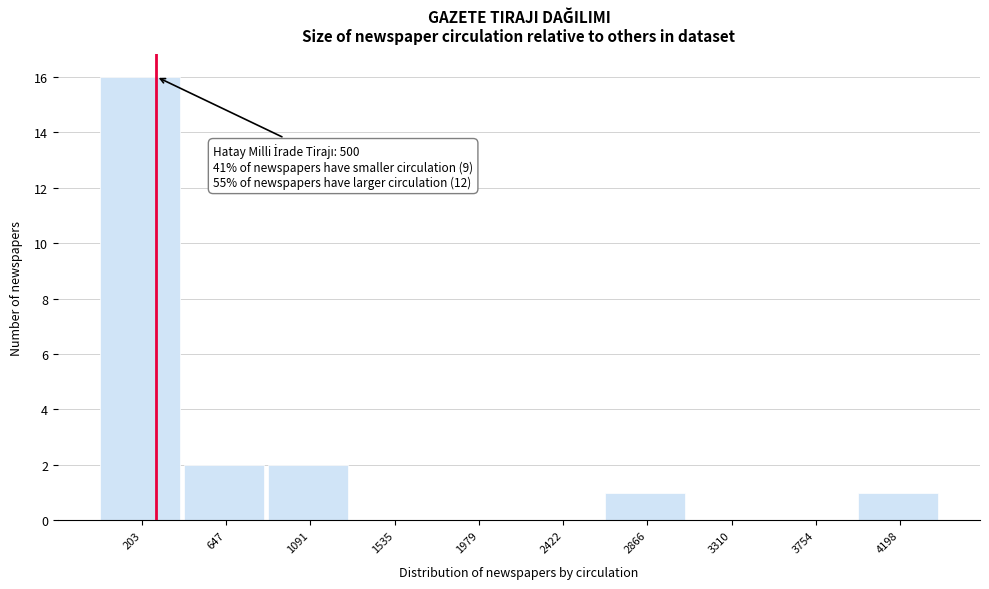

Reading left to right, extract all data points from this chart.

203=16	647=2	1091=2	1535=0	1979=0	2422=0	2866=1	3310=0	3754=0	4198=1